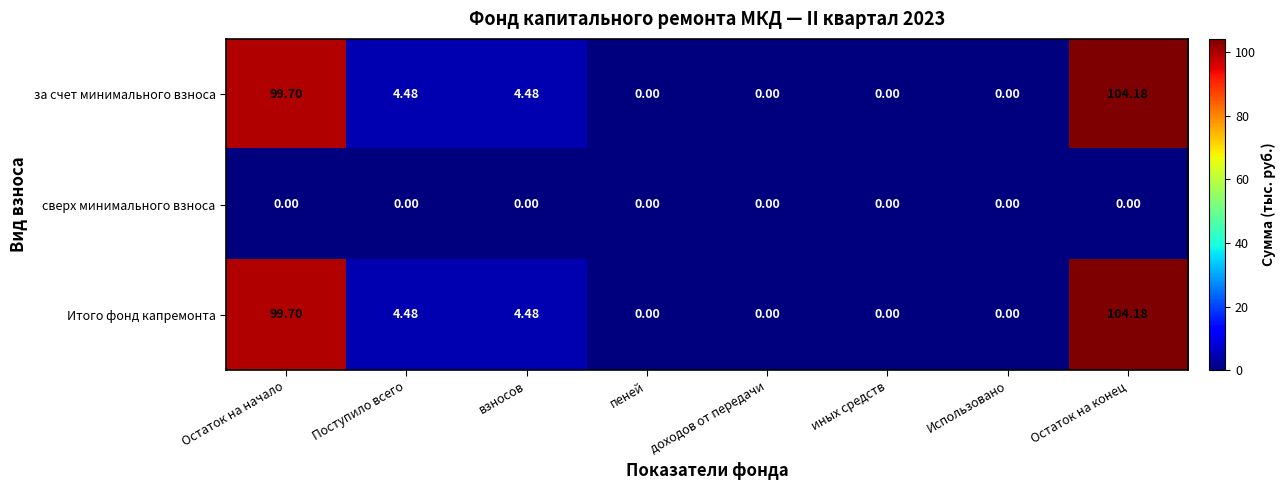

At which category does the chart reach its peak across all series?

Остаток на конец